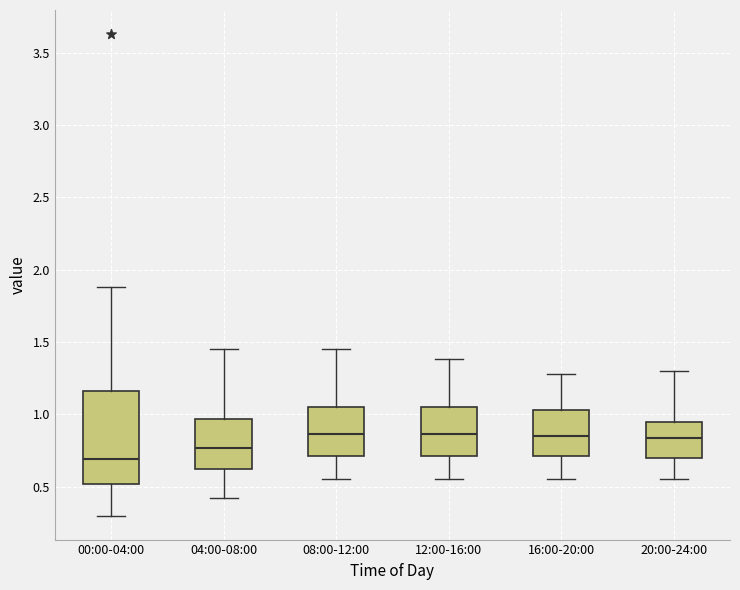

Comparing the boxes themselves (not the whiskers), which one is the tallest?

00:00-04:00